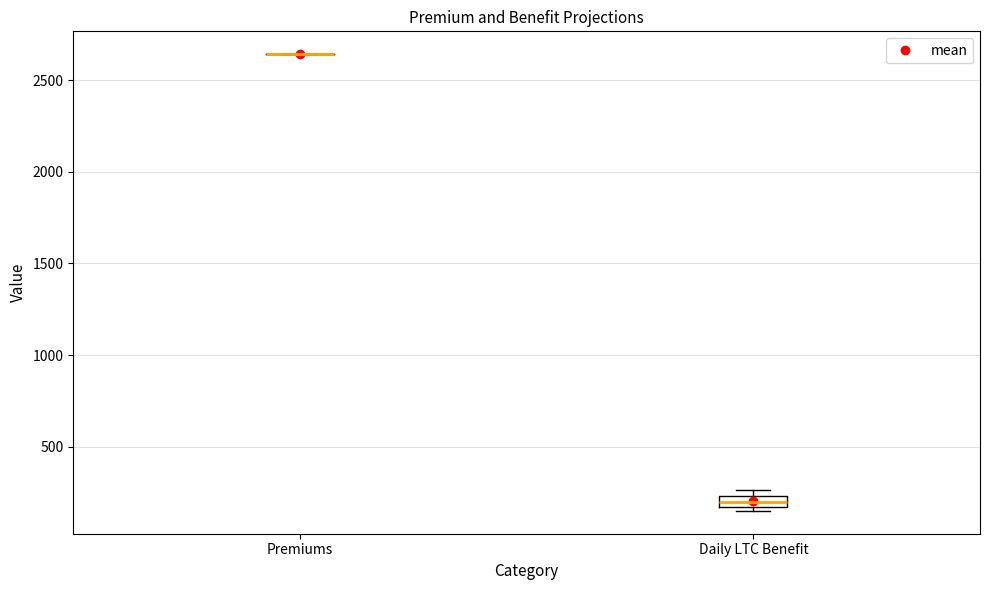

Which box is the tallest, from its lower edge to its upper edge?

Daily LTC Benefit